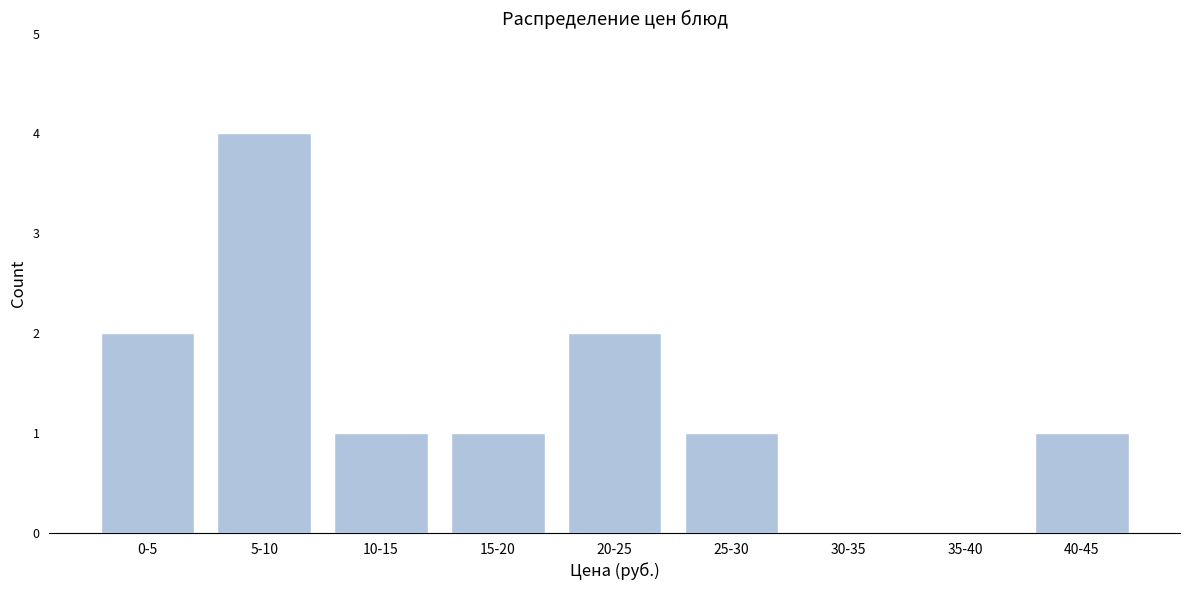

What is the greatest value displayed?

4